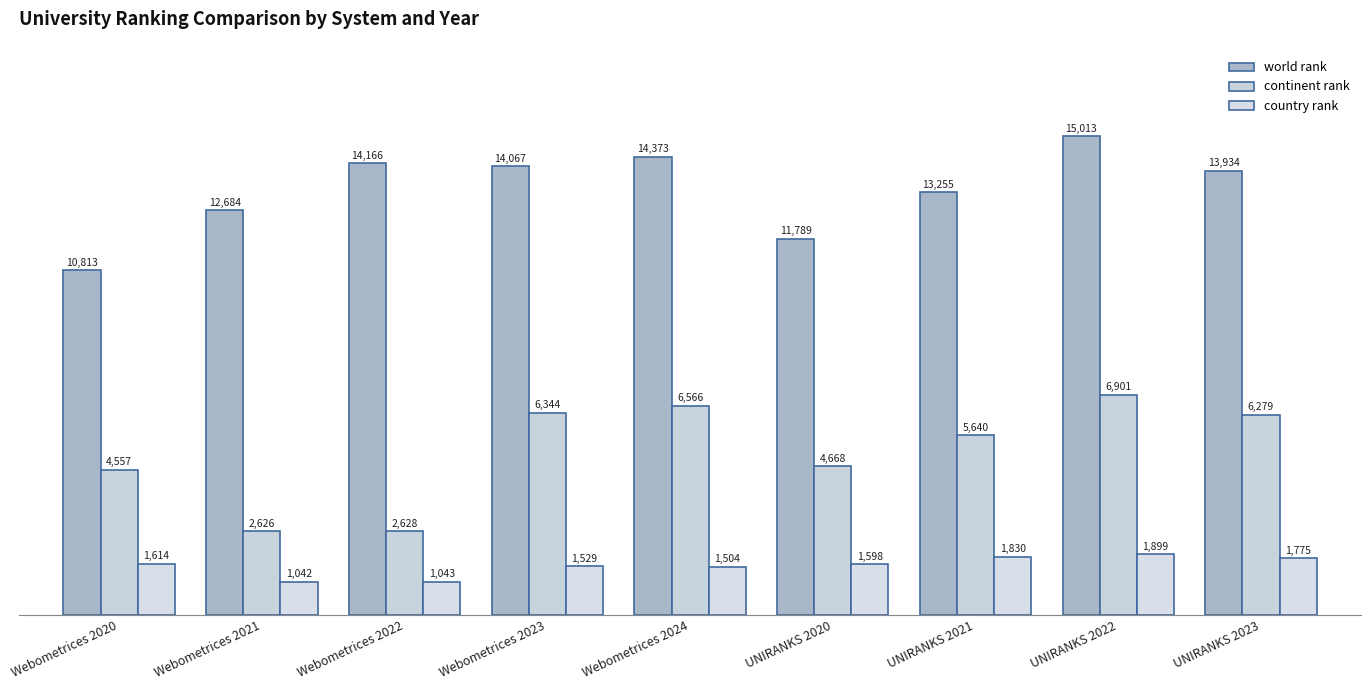

Which series has the widest spread of values?

continent rank